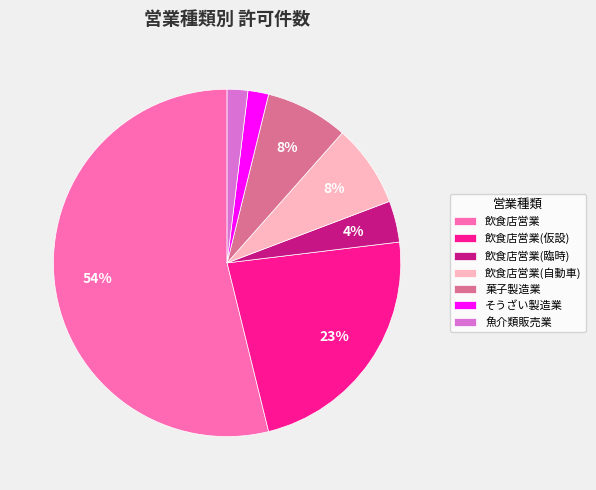

What is the majority slice?

飲食店営業